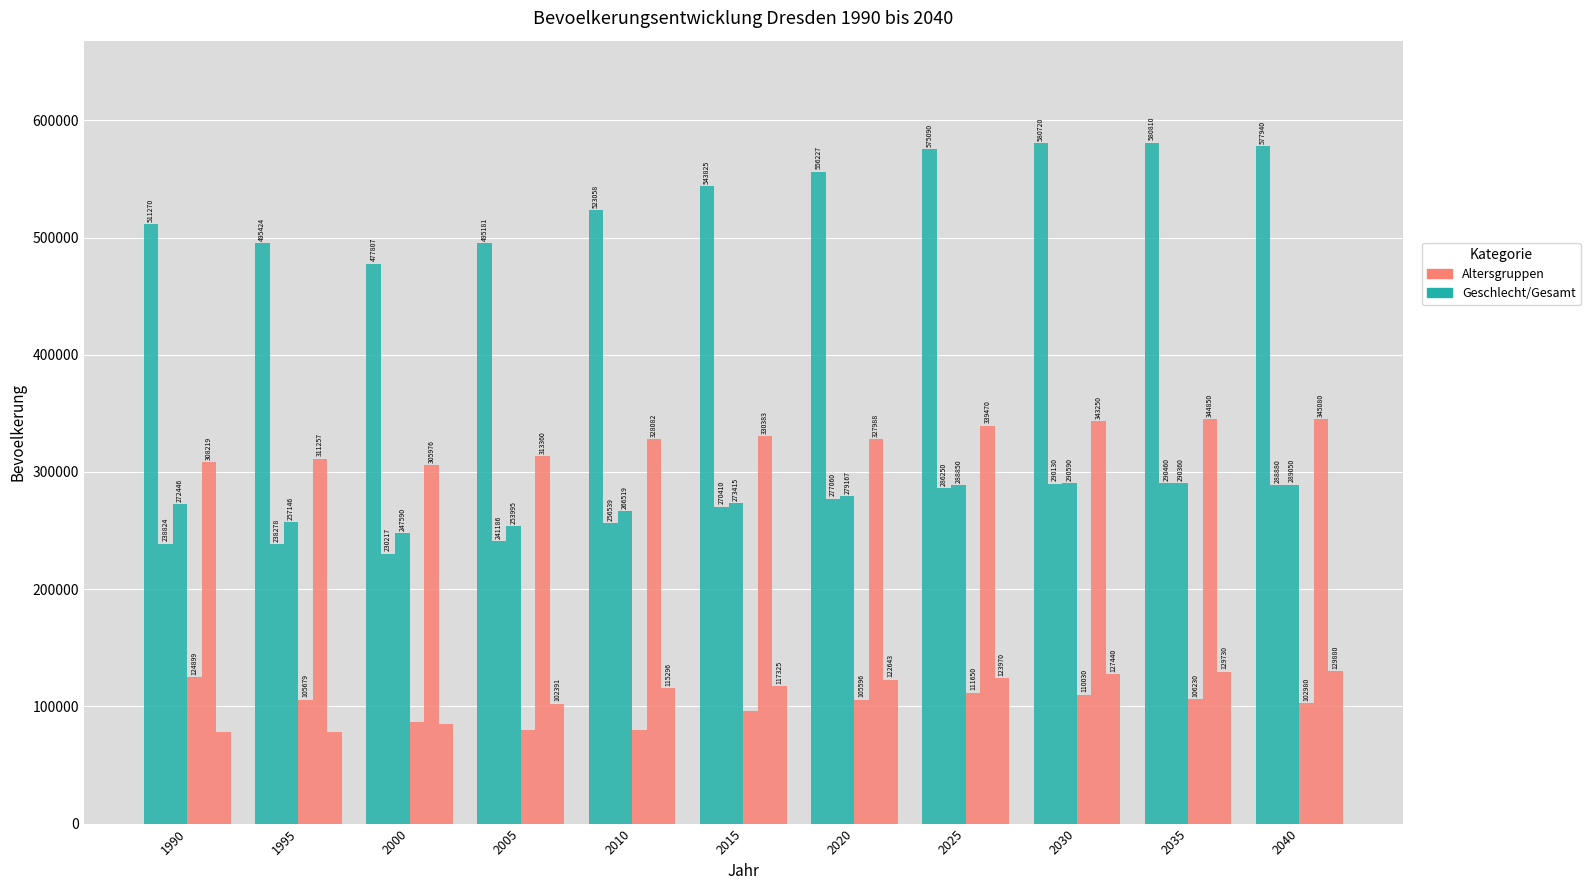

Which has a higher value, 2000 or 2005?

2005